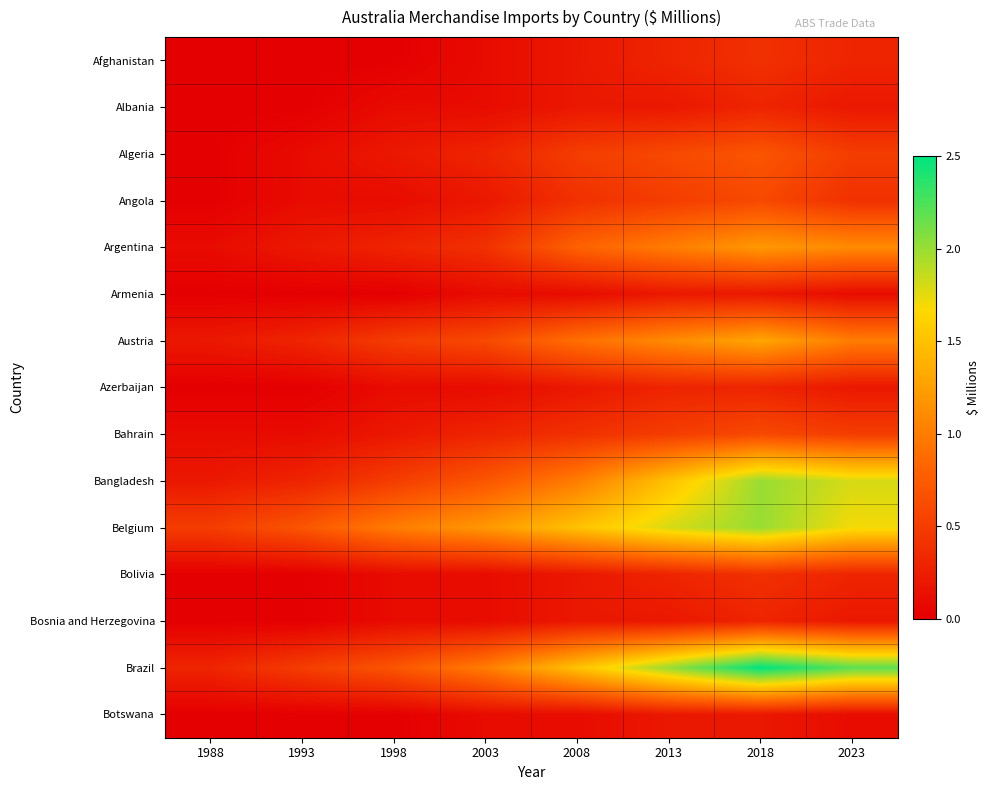

Reading left to right, transcribe all the data shown in this chart.

Afghanistan: 1988=0.0	1993=0.0	1998=0.0	2003=0.1	2008=0.2	2013=0.3	2018=0.4	2023=0.3
Albania: 1988=0.0	1993=0.0	1998=0.1	2003=0.1	2008=0.2	2013=0.2	2018=0.3	2023=0.2
Algeria: 1988=0.0	1993=0.1	1998=0.2	2003=0.3	2008=0.5	2013=0.6	2018=0.7	2023=0.5
Angola: 1988=0.0	1993=0.1	1998=0.1	2003=0.2	2008=0.4	2013=0.5	2018=0.6	2023=0.4
Argentina: 1988=0.1	1993=0.2	1998=0.3	2003=0.4	2008=0.8	2013=1.0	2018=1.2	2023=1.1
Armenia: 1988=0.0	1993=0.0	1998=0.0	2003=0.1	2008=0.1	2013=0.2	2018=0.2	2023=0.1
Austria: 1988=0.2	1993=0.3	1998=0.5	2003=0.6	2008=0.9	2013=1.1	2018=1.3	2023=1.0
Azerbaijan: 1988=0.0	1993=0.0	1998=0.1	2003=0.1	2008=0.2	2013=0.3	2018=0.3	2023=0.2
Bahrain: 1988=0.1	1993=0.1	1998=0.2	2003=0.3	2008=0.4	2013=0.5	2018=0.6	2023=0.5
Bangladesh: 1988=0.2	1993=0.3	1998=0.5	2003=0.7	2008=1.0	2013=1.5	2018=2.0	2023=1.8
Belgium: 1988=0.5	1993=0.7	1998=1.0	2003=1.2	2008=1.5	2013=1.8	2018=2.0	2023=1.7
Bolivia: 1988=0.0	1993=0.0	1998=0.1	2003=0.1	2008=0.2	2013=0.3	2018=0.4	2023=0.3
Bosnia and Herzegovina: 1988=0.0	1993=0.0	1998=0.1	2003=0.1	2008=0.2	2013=0.2	2018=0.3	2023=0.2
Brazil: 1988=0.3	1993=0.5	1998=0.7	2003=1.0	2008=1.5	2013=2.0	2018=2.5	2023=2.2
Botswana: 1988=0.0	1993=0.0	1998=0.0	2003=0.1	2008=0.1	2013=0.2	2018=0.2	2023=0.1